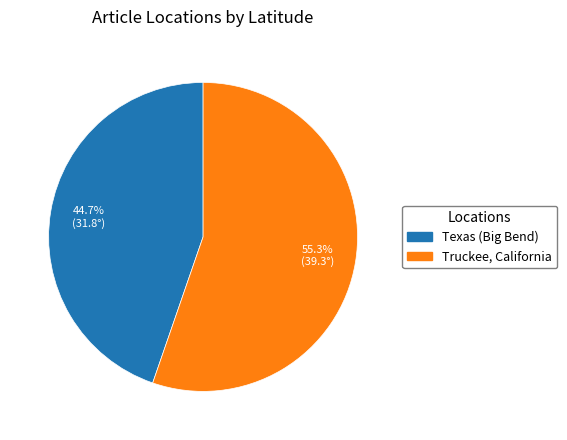

Count the number of slices in the pie.

2